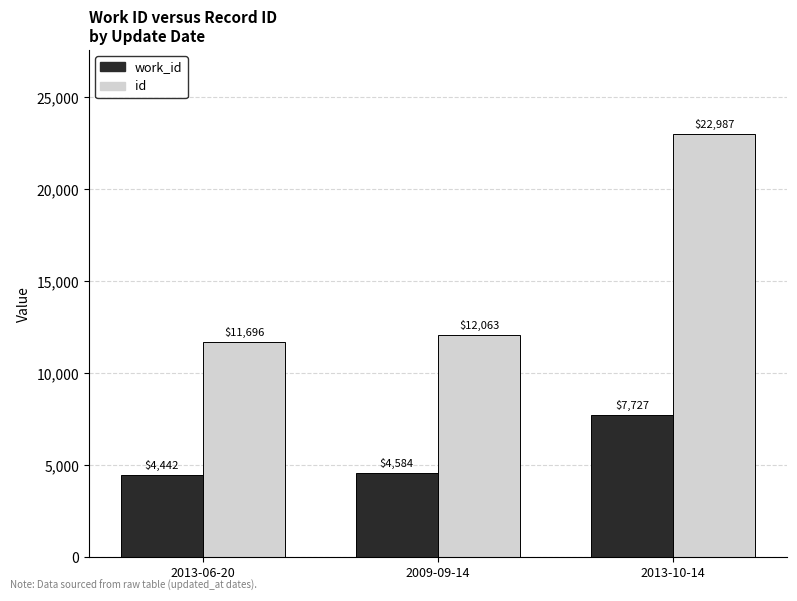

Count the number of categories in the chart.

3